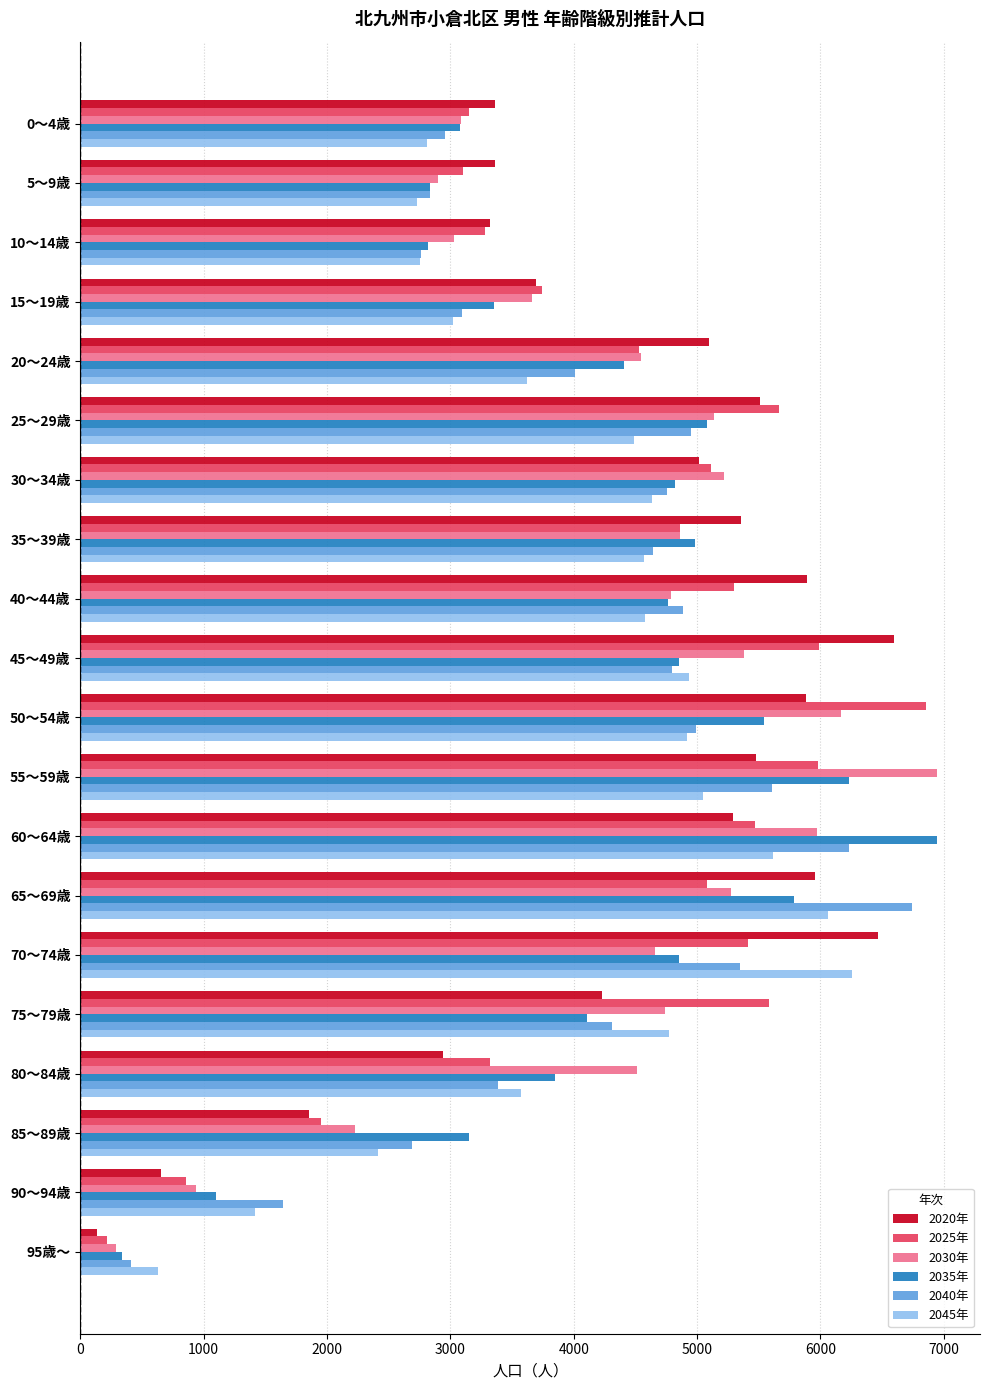

What is the total value across all series at 25～29歳?

30829